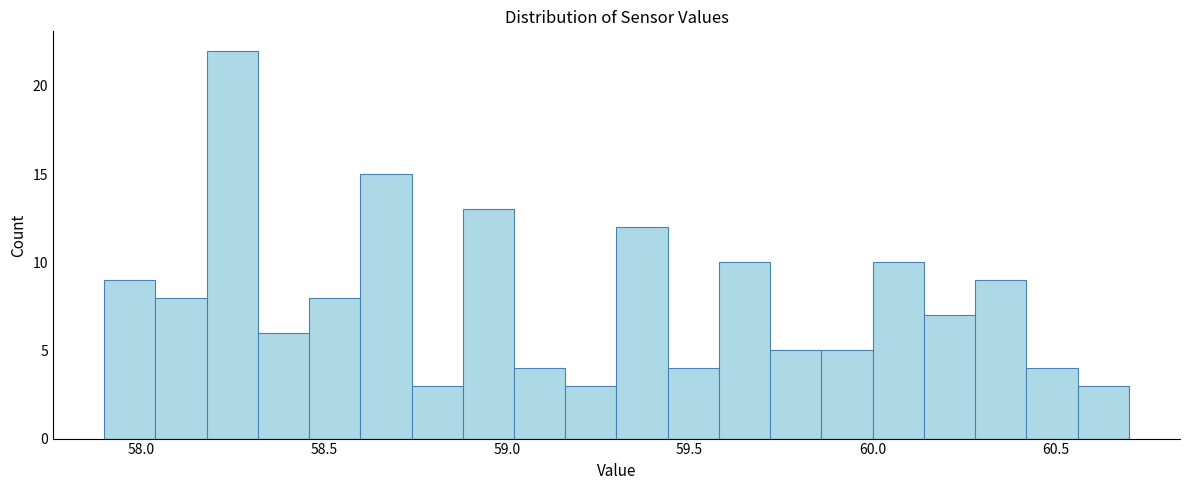

Around what value on the x-axis is the tallest bar? Give the approximate position of its centre, as read against the axis.

58.25